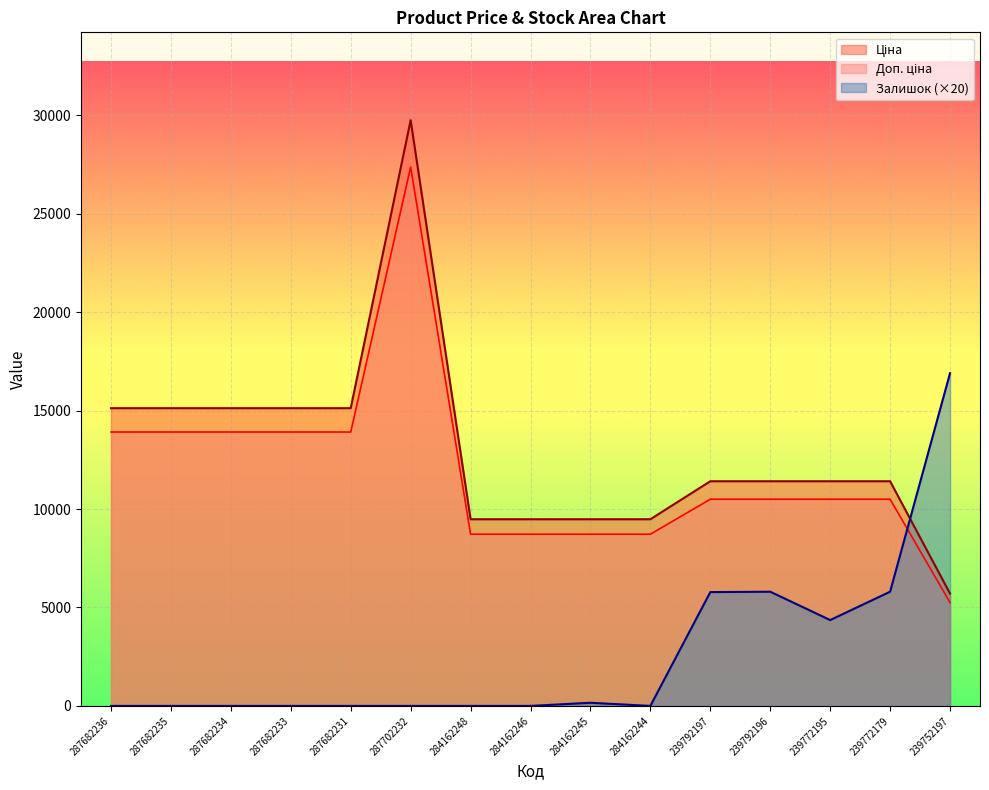

What is the difference between the maximum and second lowest values in the Ціна series?

20267.2